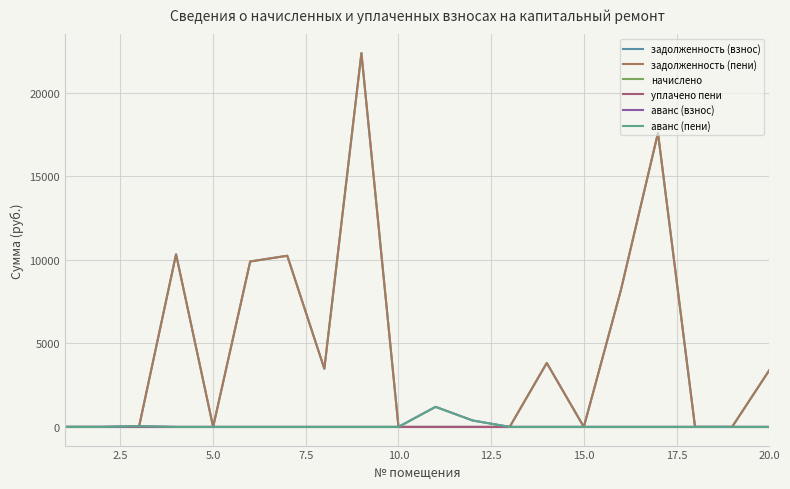

At how many categories does at least one series exceed 12359?

2